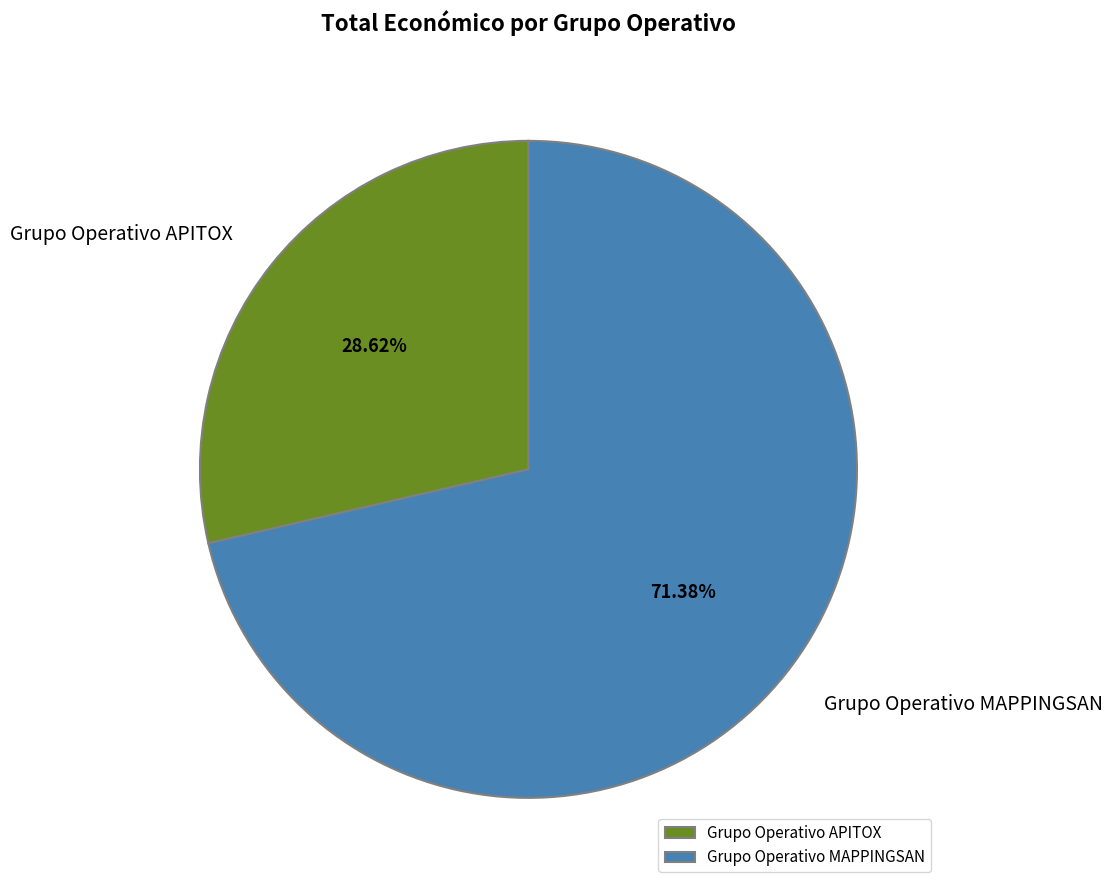

What is the smallest slice in the pie chart?

Grupo Operativo APITOX